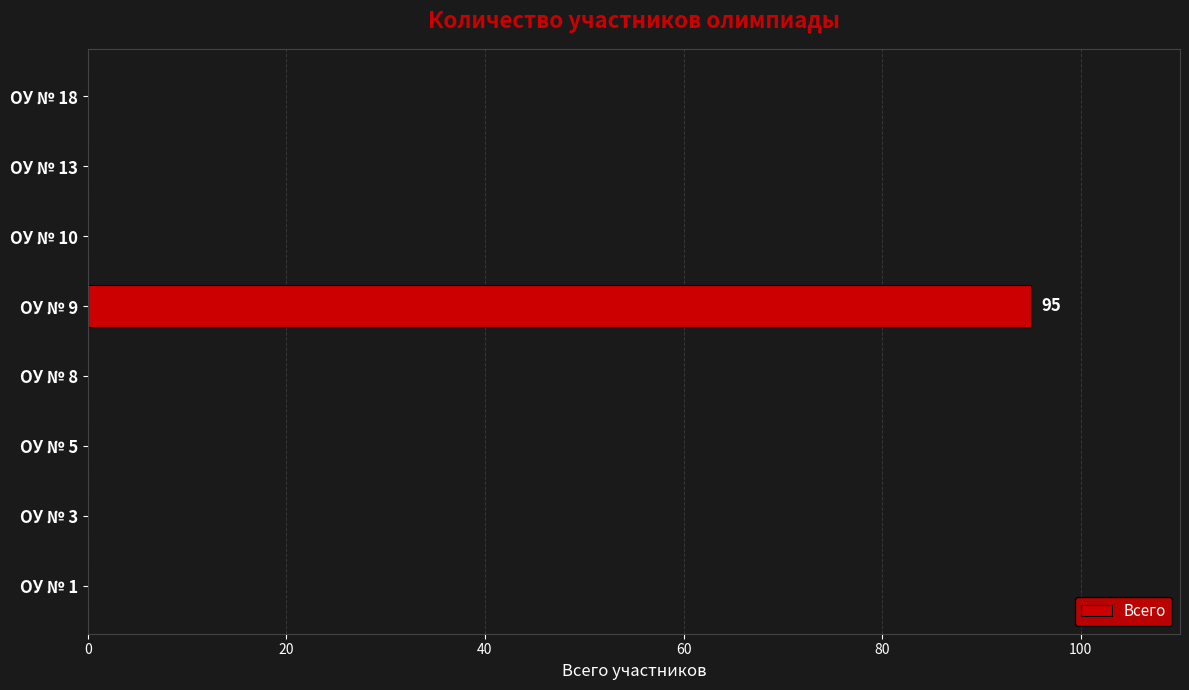

The value at ОУ № 5 is 0. True or false?

True